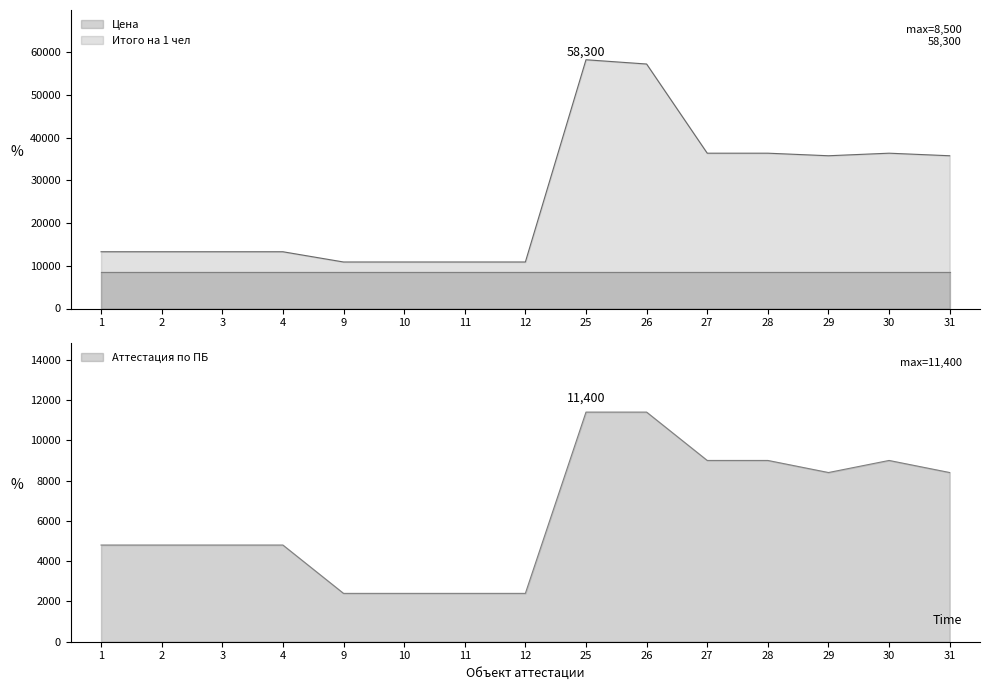

True or false: Итого на 1 чел and Аттестация по ПБ intersect in this chart.

False